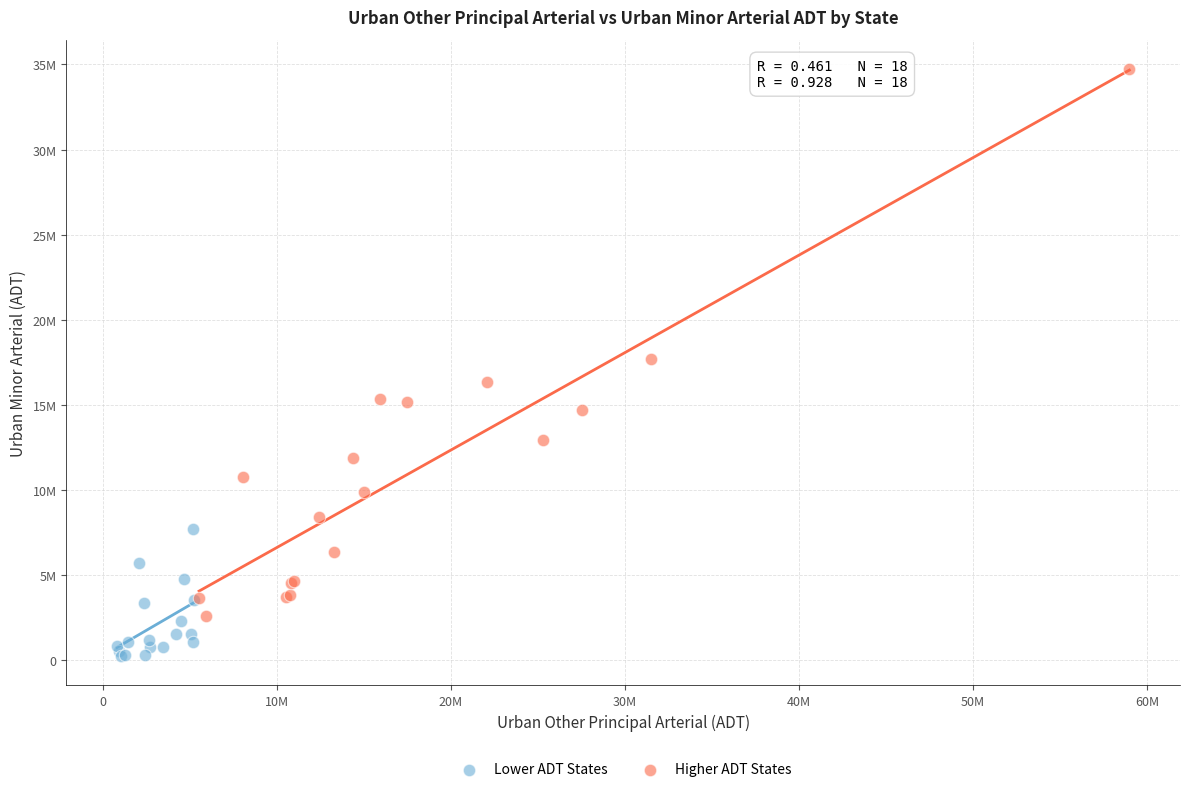

What are all the series names shown in the legend?

Lower ADT States, Higher ADT States